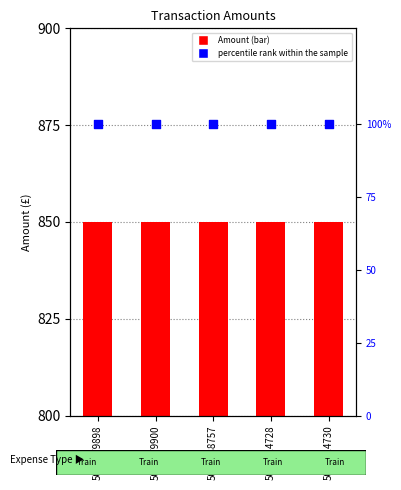

Which series has the largest total across all categories?

Amount